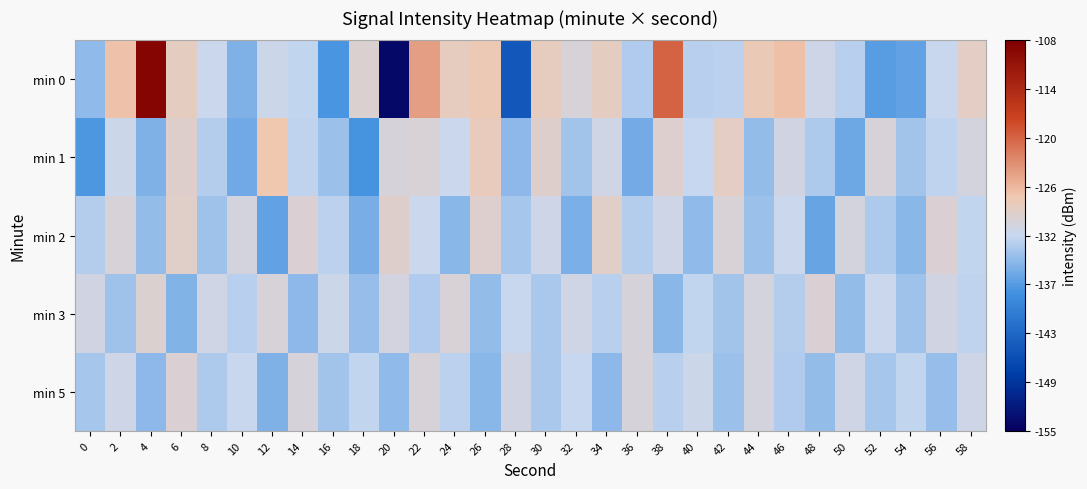

Reading left to right, list all the values displayed in this chart.

min 0: 0=-134.4	2=-126.4	4=-108.8	6=-128.1	8=-131.2	10=-135.2	12=-131.1	14=-131.8	16=-138.0	18=-129.2	20=-153.9	22=-123.8	24=-128.0	26=-127.2	28=-145.2	30=-127.8	32=-129.7	34=-128.1	36=-132.6	38=-119.6	40=-132.4	42=-132.2	44=-127.4	46=-126.2	48=-130.8	50=-132.3	52=-137.3	54=-136.8	56=-131.4	58=-128.4
min 1: 0=-137.8	2=-131.0	4=-135.2	6=-128.8	8=-132.6	10=-136.0	12=-126.9	14=-132.0	16=-133.9	18=-138.2	20=-130.0	22=-129.5	24=-131.2	26=-127.8	28=-134.5	30=-128.9	32=-133.4	34=-130.7	36=-135.8	38=-129.1	40=-131.6	42=-128.3	44=-134.2	46=-130.5	48=-132.8	50=-136.1	52=-129.7	54=-133.5	56=-131.9	58=-130.2
min 2: 0=-132.5	2=-129.8	4=-134.1	6=-128.6	8=-133.7	10=-130.2	12=-136.8	14=-129.4	16=-132.1	18=-135.6	20=-128.9	22=-131.3	24=-134.7	26=-129.1	28=-133.2	30=-130.8	32=-135.4	34=-128.7	36=-132.6	38=-130.9	40=-134.3	42=-129.5	44=-133.8	46=-131.2	48=-136.5	50=-130.1	52=-132.9	54=-134.8	56=-129.3	58=-131.7
min 3: 0=-130.4	2=-133.6	4=-129.2	6=-135.1	8=-130.7	10=-132.4	12=-129.8	14=-134.5	16=-131.1	18=-133.9	20=-130.3	22=-132.7	24=-129.6	26=-134.2	28=-131.5	30=-133.1	32=-130.6	34=-132.3	36=-129.9	38=-134.8	40=-131.8	42=-133.4	44=-130.1	46=-132.6	48=-129.4	50=-134.1	52=-131.3	54=-133.7	56=-130.5	58=-132.0
min 5: 0=-133.2	2=-130.8	4=-134.6	6=-129.3	8=-132.9	10=-131.4	12=-135.2	14=-130.0	16=-133.5	18=-131.7	20=-134.3	22=-129.7	24=-132.1	26=-134.8	28=-130.4	30=-133.0	32=-131.6	34=-134.5	36=-129.9	38=-132.4	40=-131.1	42=-133.8	44=-130.2	46=-132.7	48=-134.1	50=-130.6	52=-133.3	54=-131.8	56=-134.0	58=-130.9